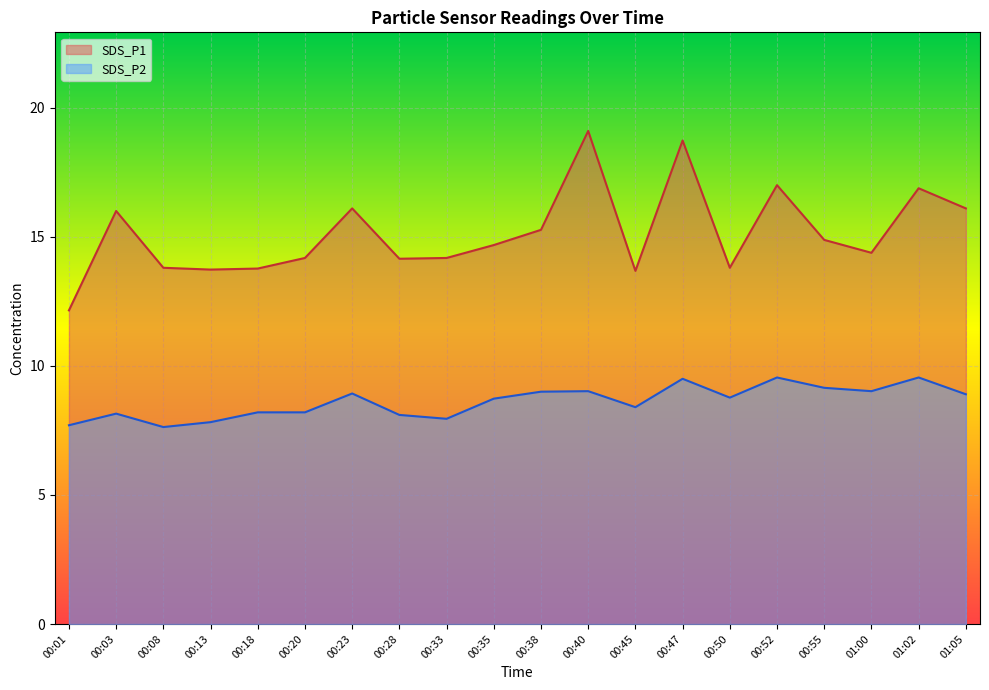

Rank the series by their average value, from lowest to highest.

SDS_P2, SDS_P1